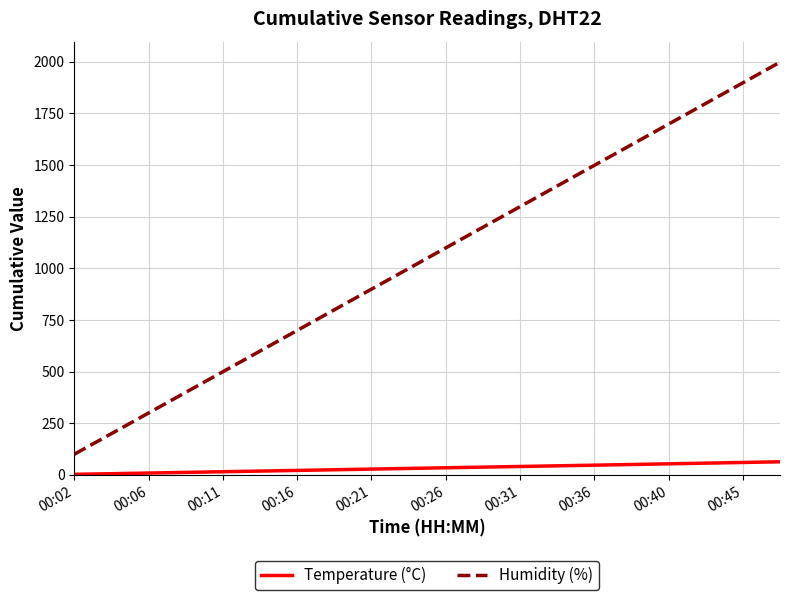

What is the average value of the Humidity (%) series?

1049.0